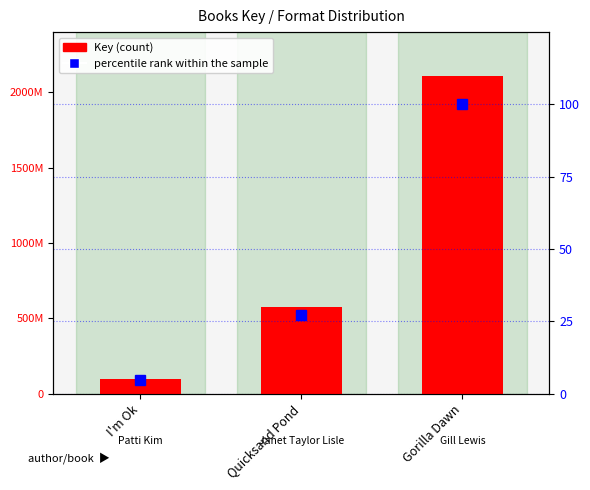

What is the label of the 3rd bar from the left?

Gorilla Dawn